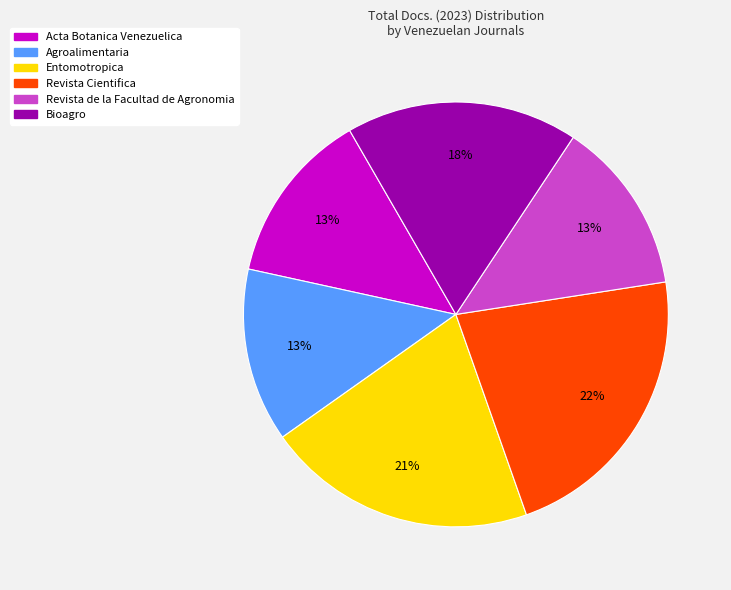

Which category has the biggest portion of the pie?

Revista Cientifica